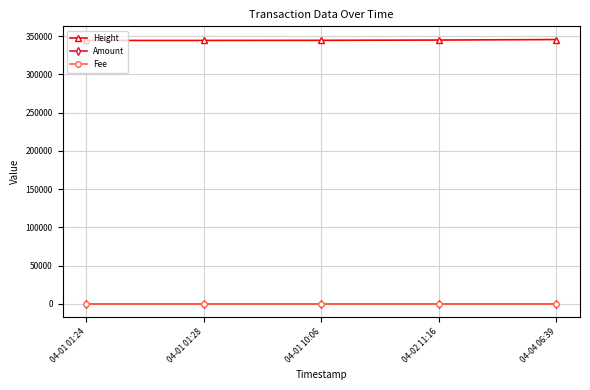

What are all the series names shown in the legend?

Height, Amount, Fee